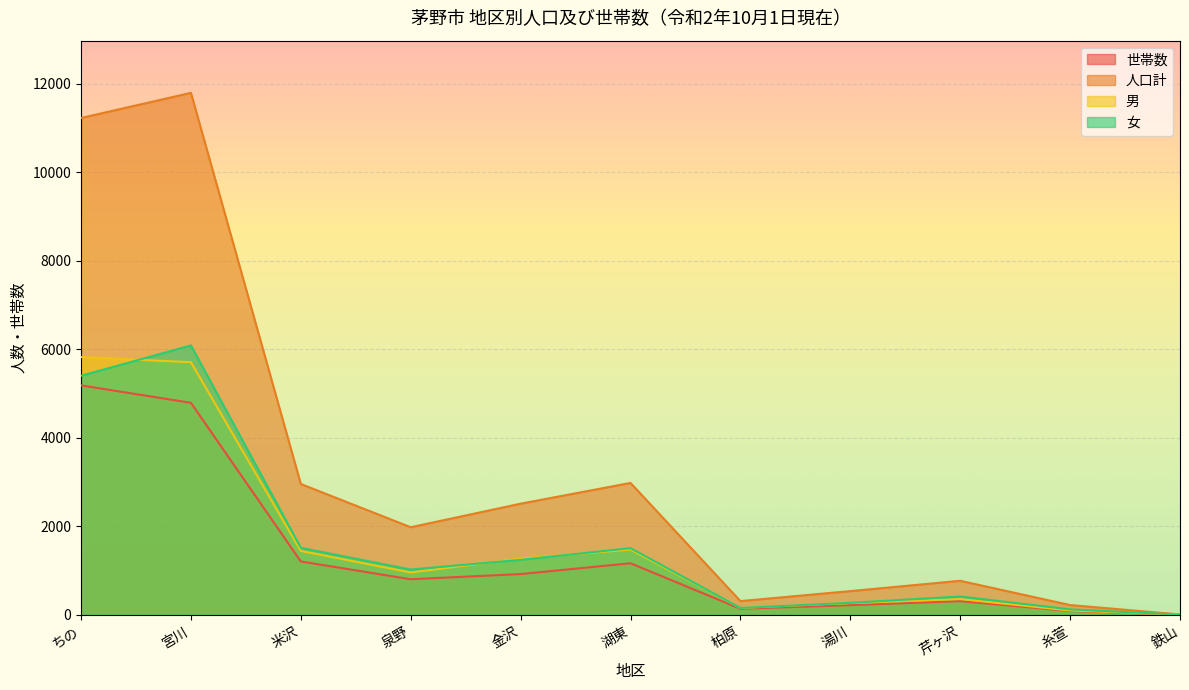

What is the minimum value shown in the chart?

3